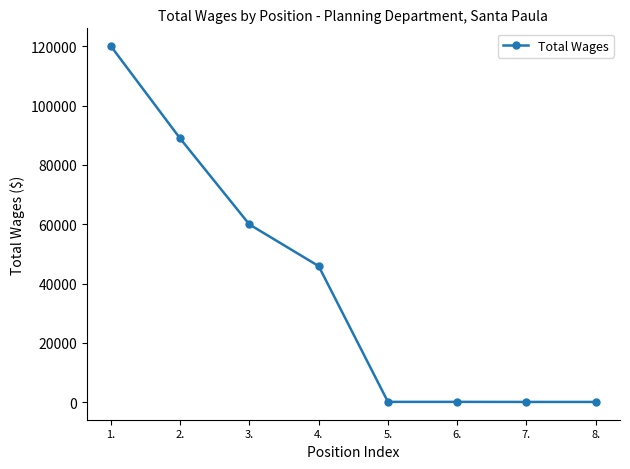

How many lines are shown in the chart?

1